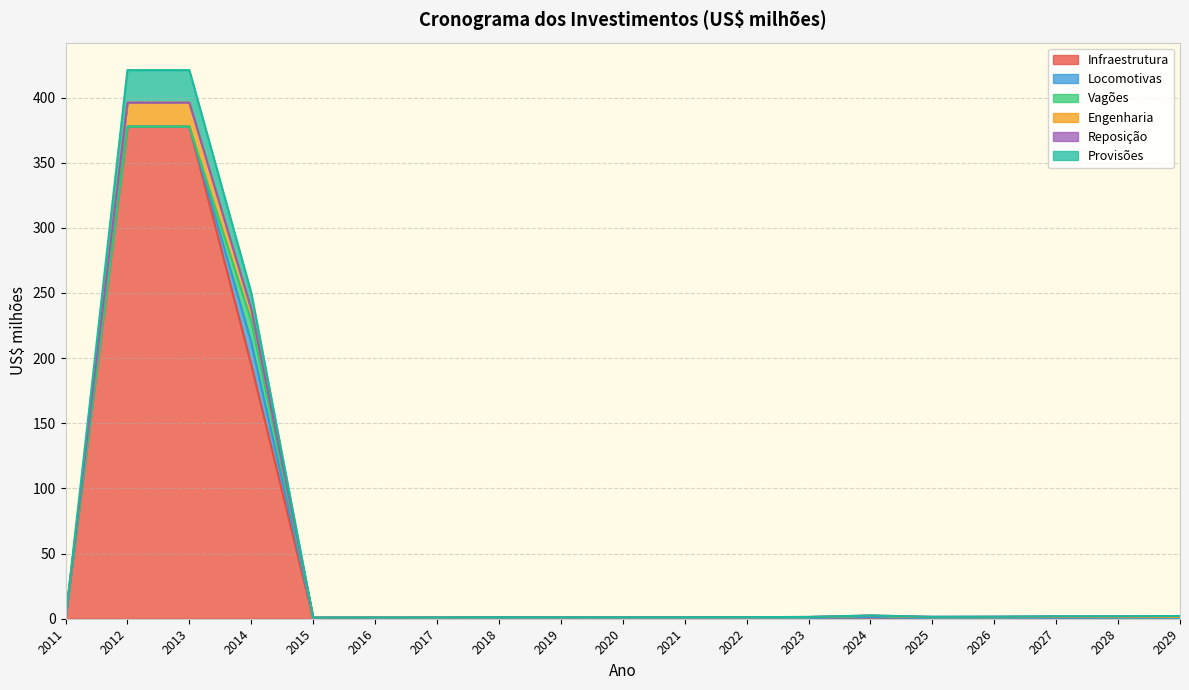

Is the value of Infraestrutura at 2017 greater than the value of Provisões at 2013?

No